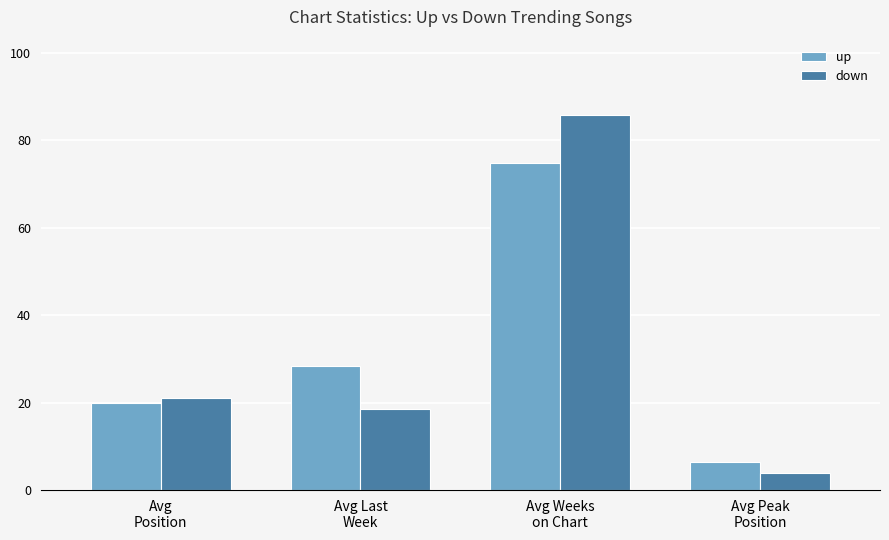

What are all the series names shown in the legend?

up, down